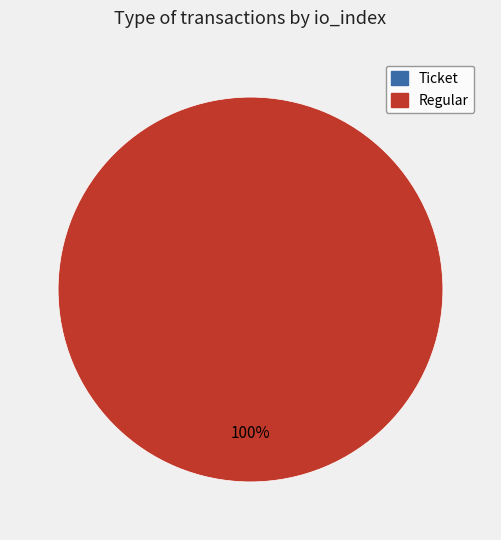

To the nearest percent, what is the difference between the largest and smallest slice percentages?

100%